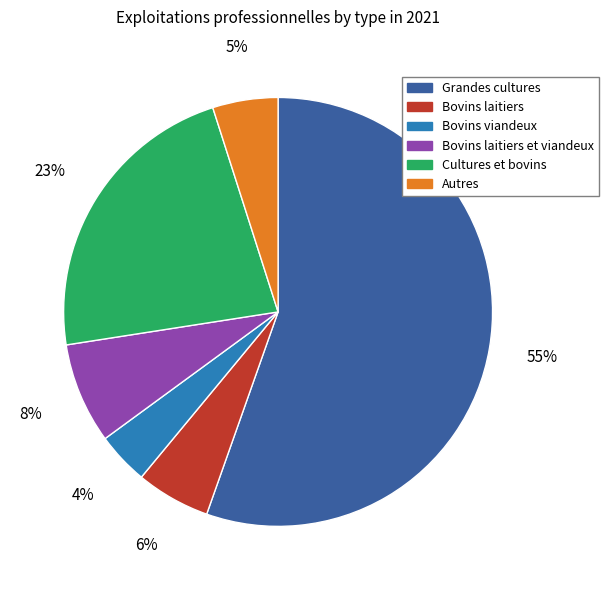

To the nearest percent, what is the average slice percentage?

17%